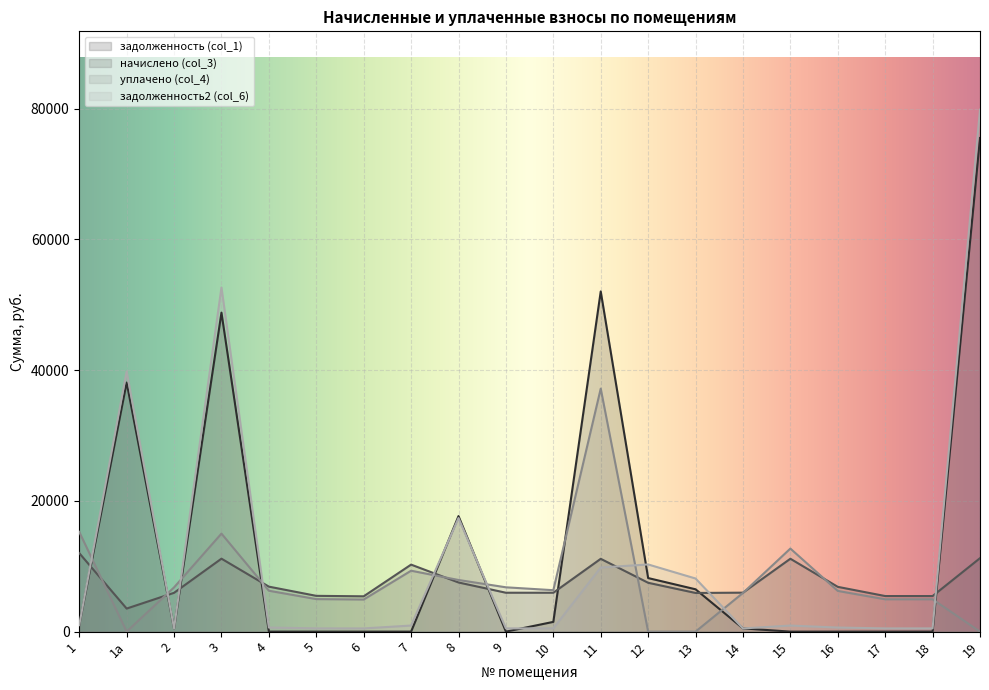

Which series has the widest spread of values?

задолженность2 (col_6)